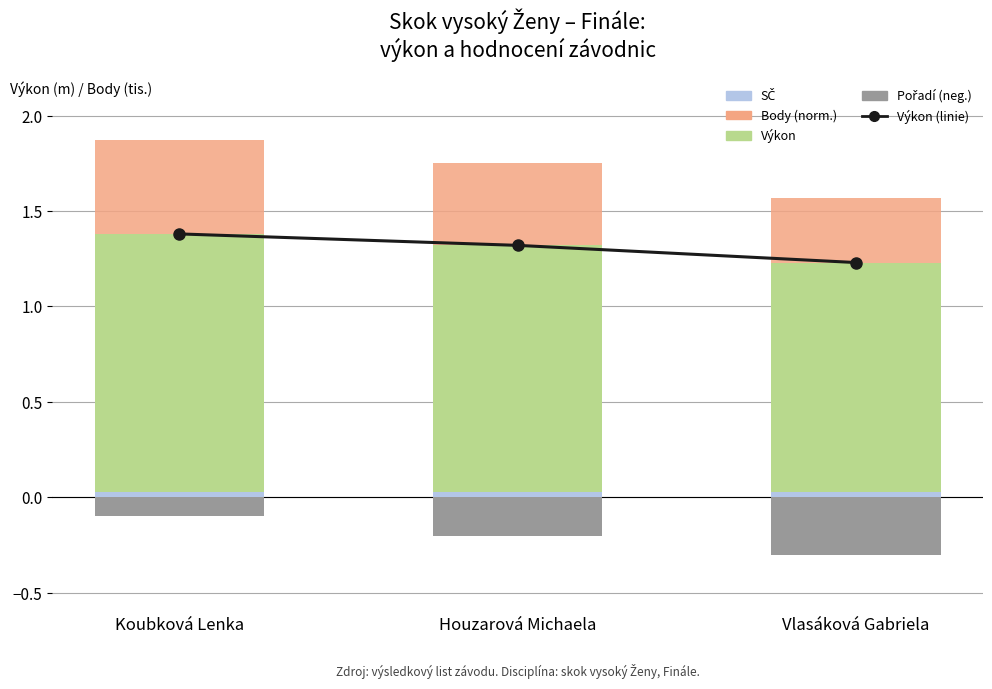

Reading right to left, list all the values displayed in this chart.

Výkon (linie): 1.2	1.3	1.4
Výkon: 1.2	1.3	1.4
Pořadí (neg.): -0.3	-0.2	-0.1
Body (norm.): 0.3	0.4	0.5
SČ: 0.0	0.0	0.0